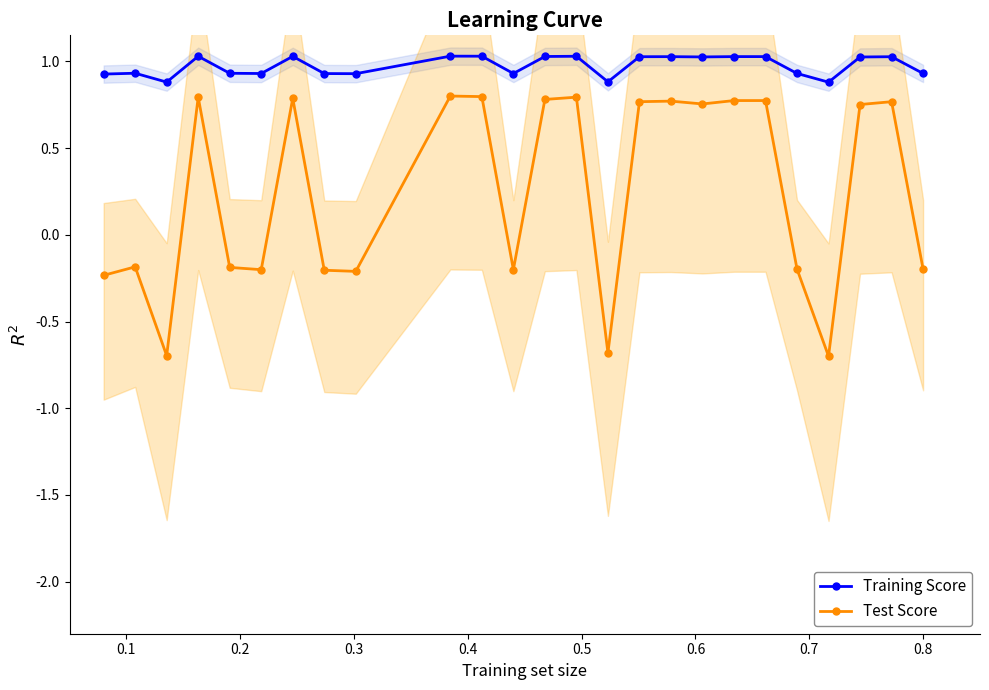

True or false: Training Score and Test Score intersect in this chart.

False